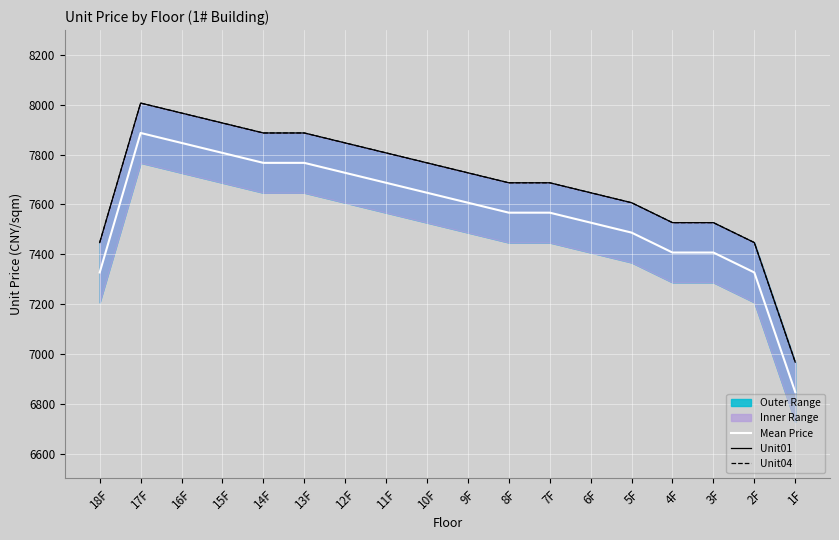

What is the maximum value for Mean Price?

7887